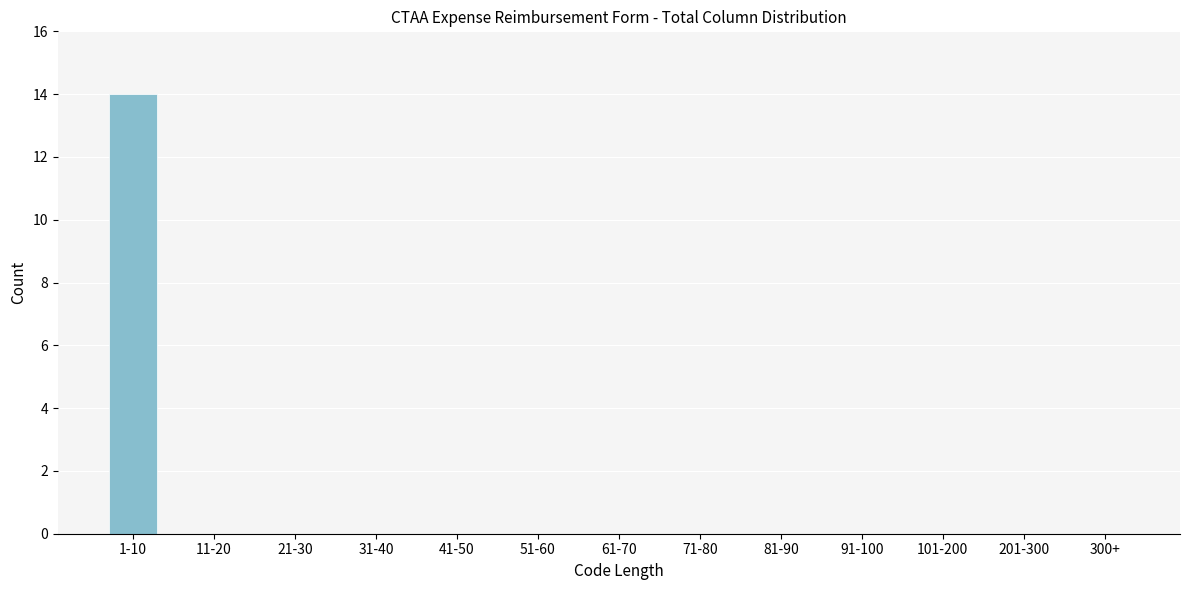

Reading right to left, transcribe all the data shown in this chart.

300+=0	201-300=0	101-200=0	91-100=0	81-90=0	71-80=0	61-70=0	51-60=0	41-50=0	31-40=0	21-30=0	11-20=0	1-10=14